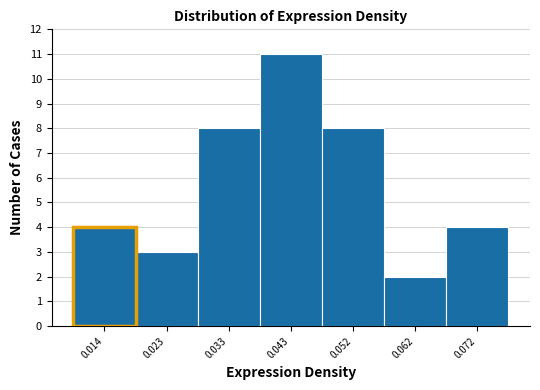

Reading left to right, what are all the values shown in this chart?

4	3	8	11	8	2	4